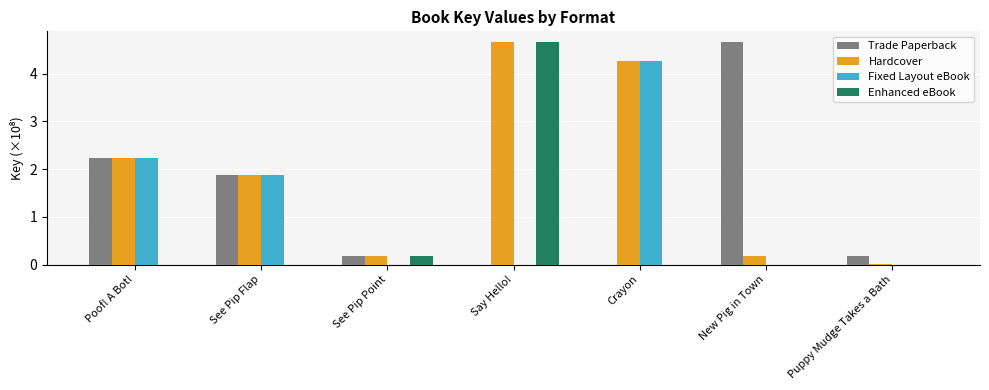

The Enhanced eBook series shows -2.4 at New Pig in Town. True or false?

False